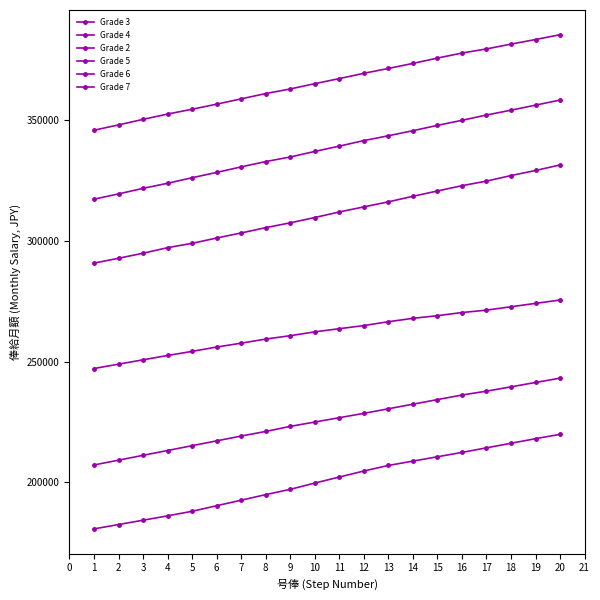

List the series in order of their overall mean, highest first.

Grade 7, Grade 6, Grade 5, Grade 4, Grade 3, Grade 2